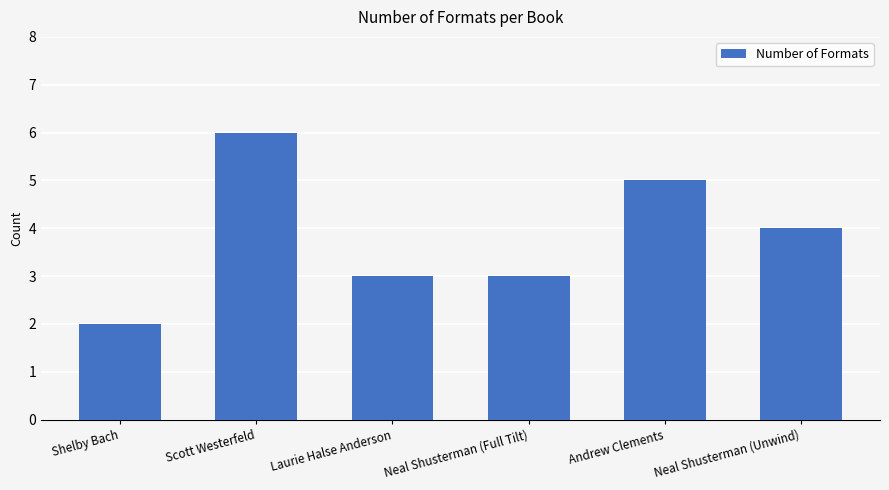

How many data points does each series have?

6